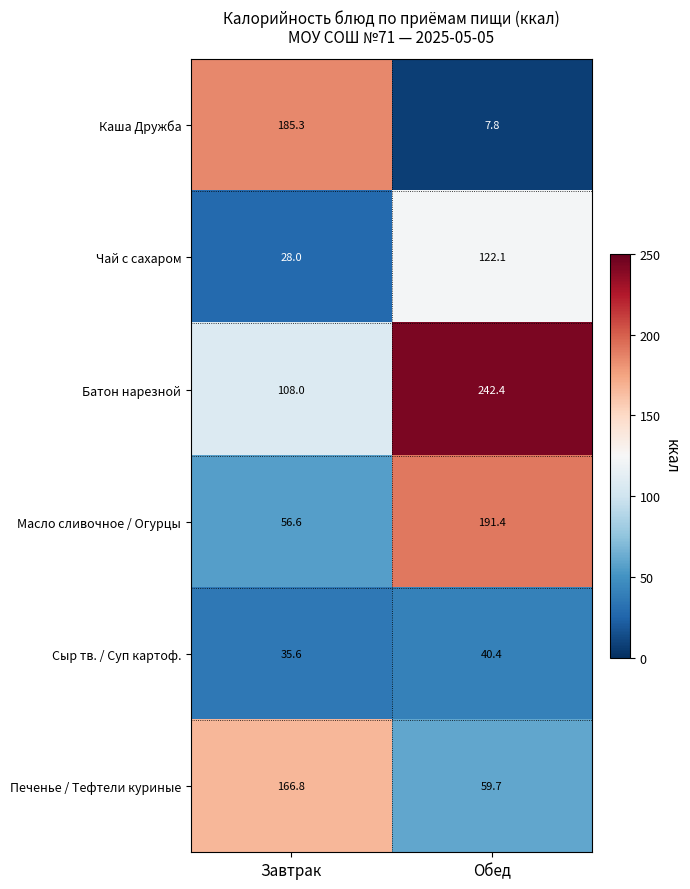

Which series has the largest total across all categories?

Батон нарезной